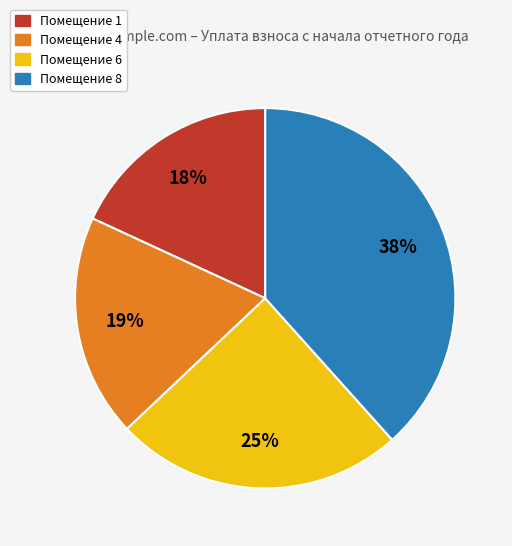

To the nearest percent, what is the difference between the largest and smallest slice percentages?

20%